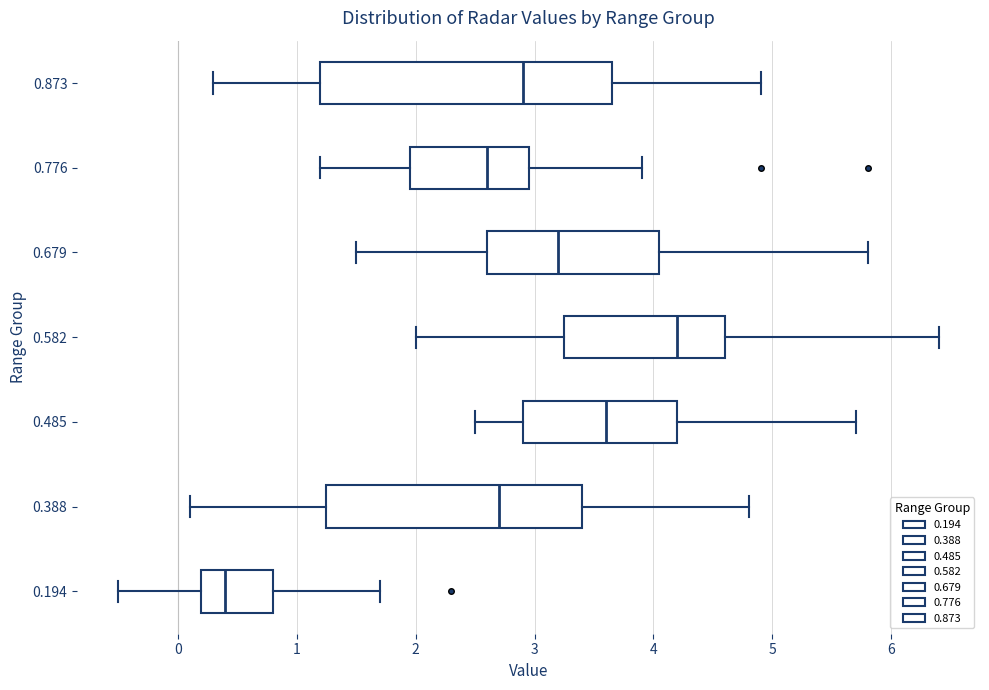

Which box's median line is the furthest to the left?

0.194